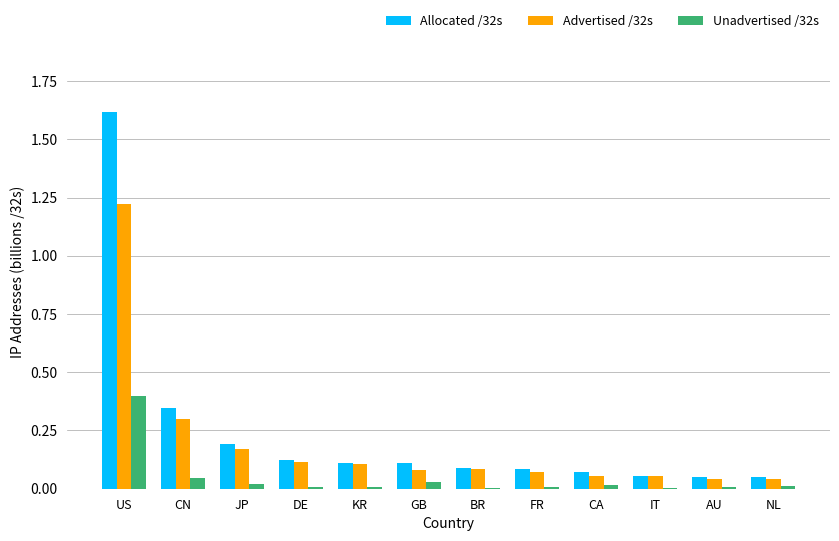

What is the maximum value shown in the chart?

1.6